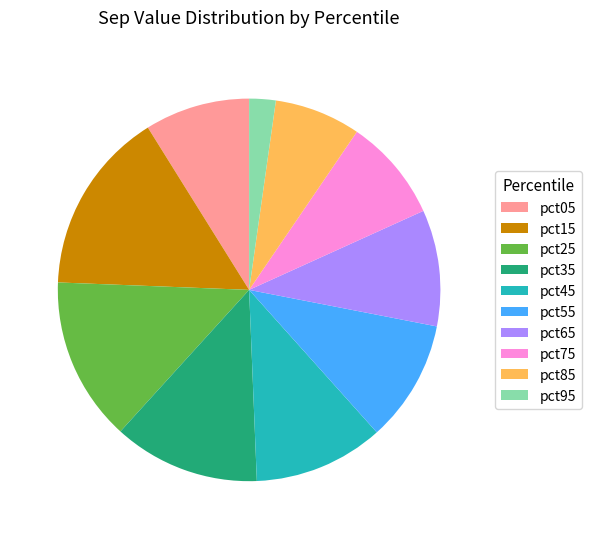

Is the sum of pct75 and pct45 greater than half?

No